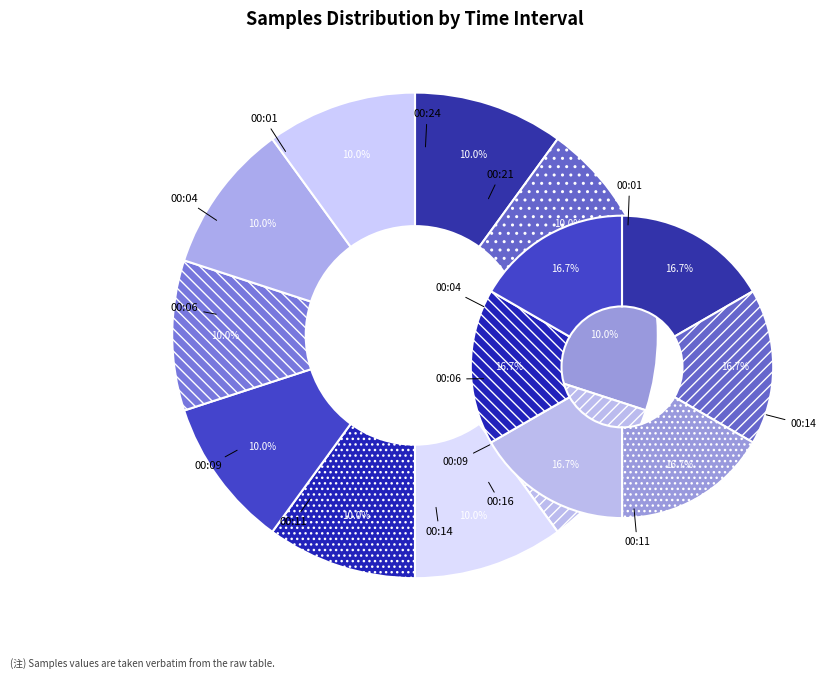

True or false: 00:04 accounts for 10% of the total.

True